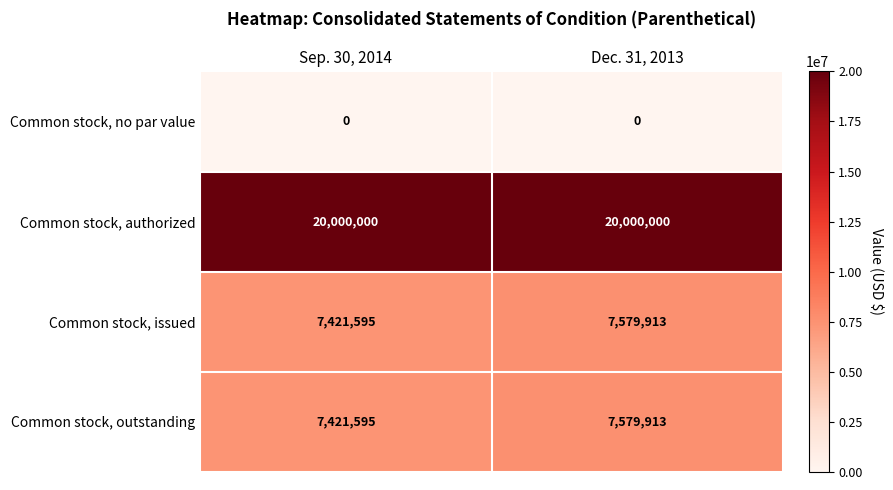

Reading right to left, transcribe all the data shown in this chart.

Common stock, no par value: Dec. 31, 2013=0	Sep. 30, 2014=0
Common stock, authorized: Dec. 31, 2013=20000000	Sep. 30, 2014=20000000
Common stock, issued: Dec. 31, 2013=7579913	Sep. 30, 2014=7421595
Common stock, outstanding: Dec. 31, 2013=7579913	Sep. 30, 2014=7421595